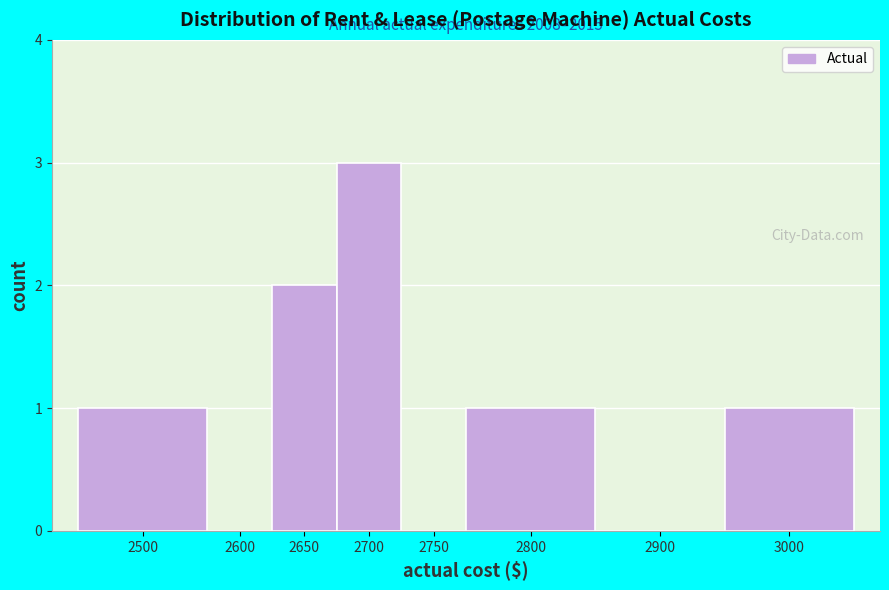

Reading left to right, extract all data points from this chart.

2500=1	2600=0	2650=2	2700=3	2750=0	2800=1	2900=0	3000=1